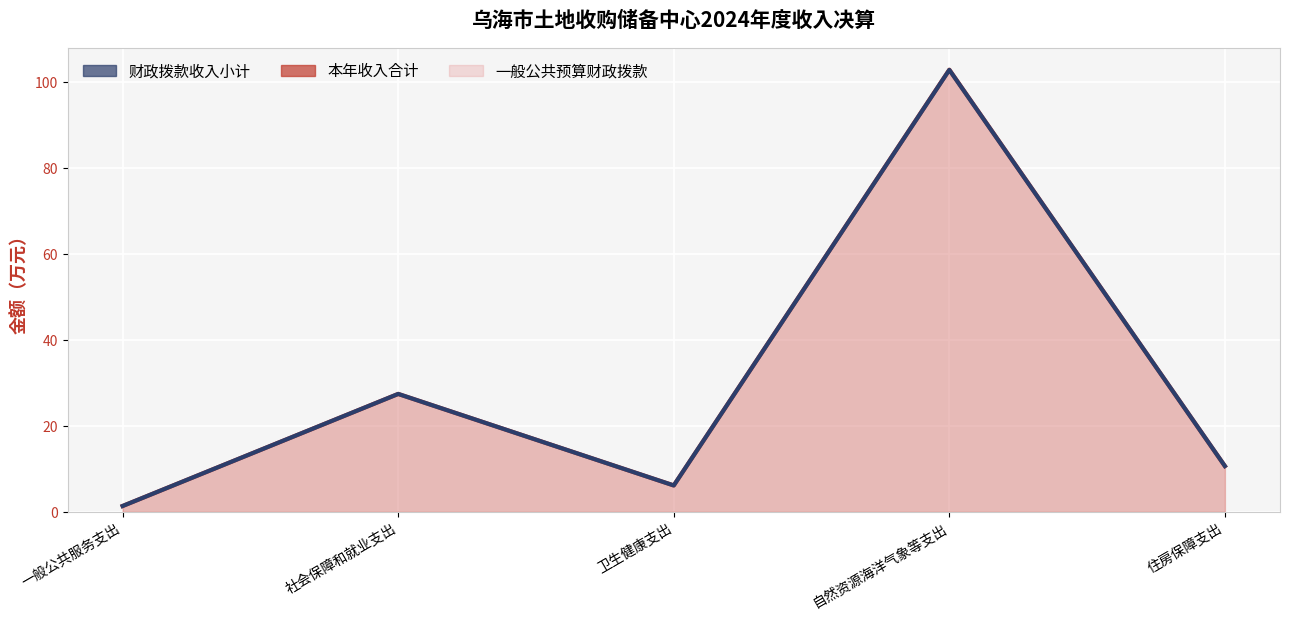

What is the minimum value shown in the chart?

1.4